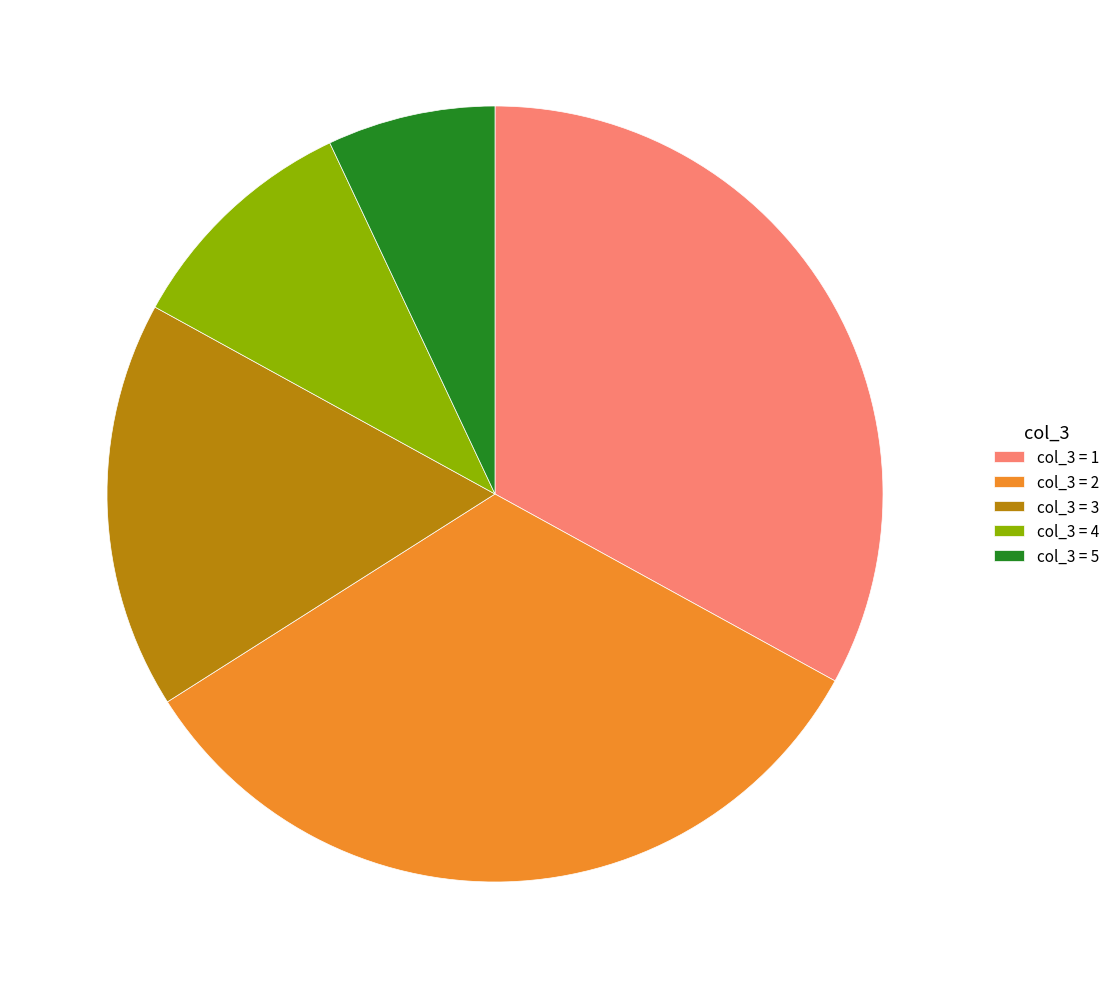

Between col_3 = 2 and col_3 = 4, which is larger?

col_3 = 2